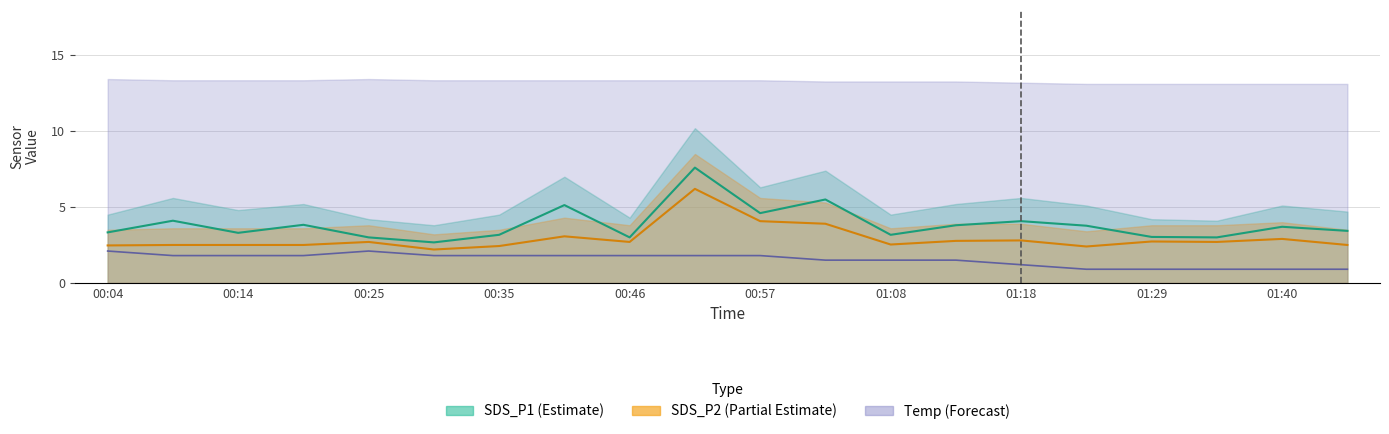

Which series has the largest total across all categories?

SDS_P1